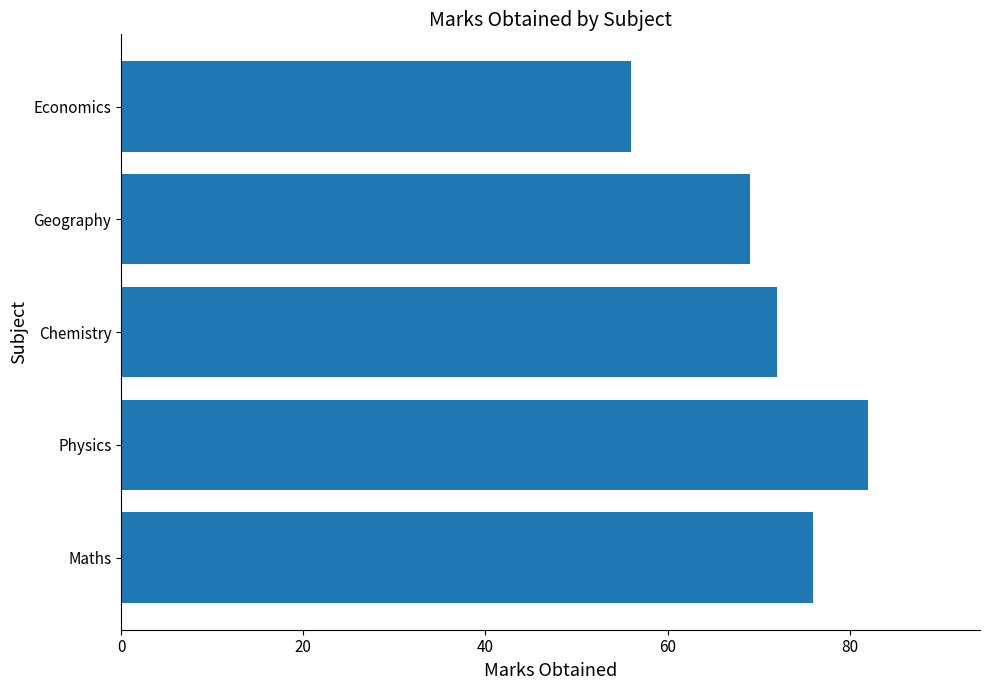

How many bars are there in total?

5